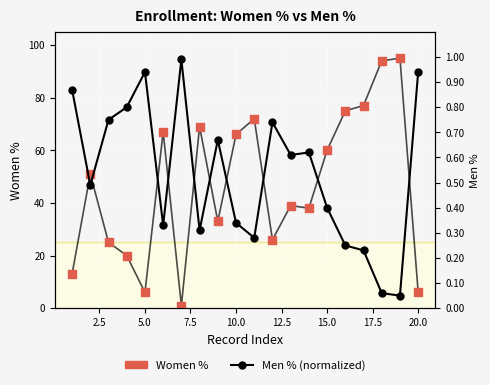

Which series reaches the minimum Y coordinate?

Men %